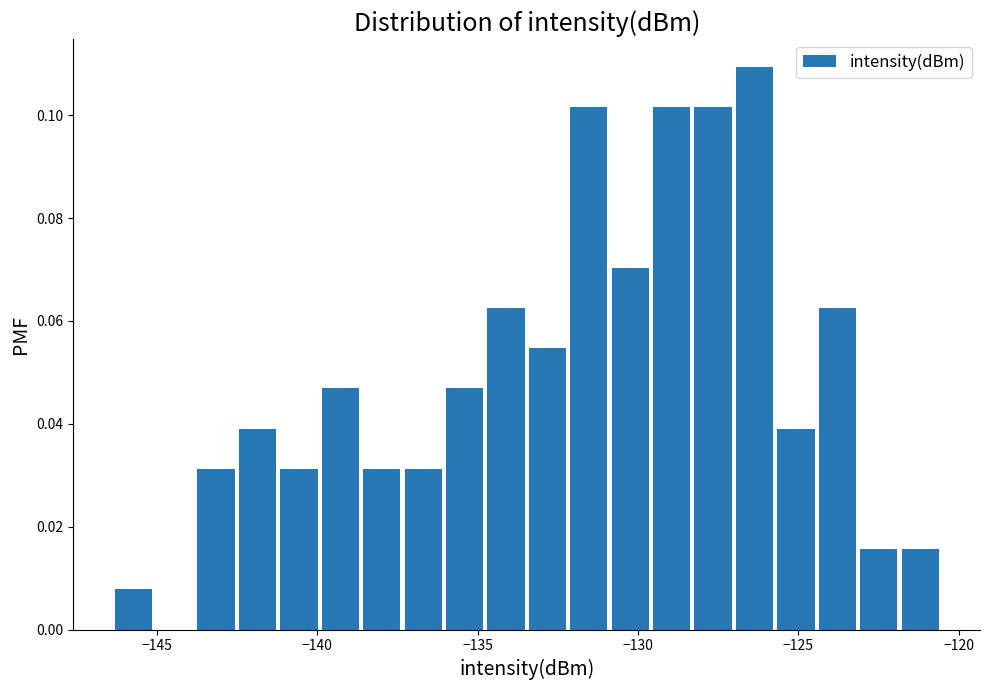

Read against the x-axis, roughly where is the centre of the tallest bar?

-126.5